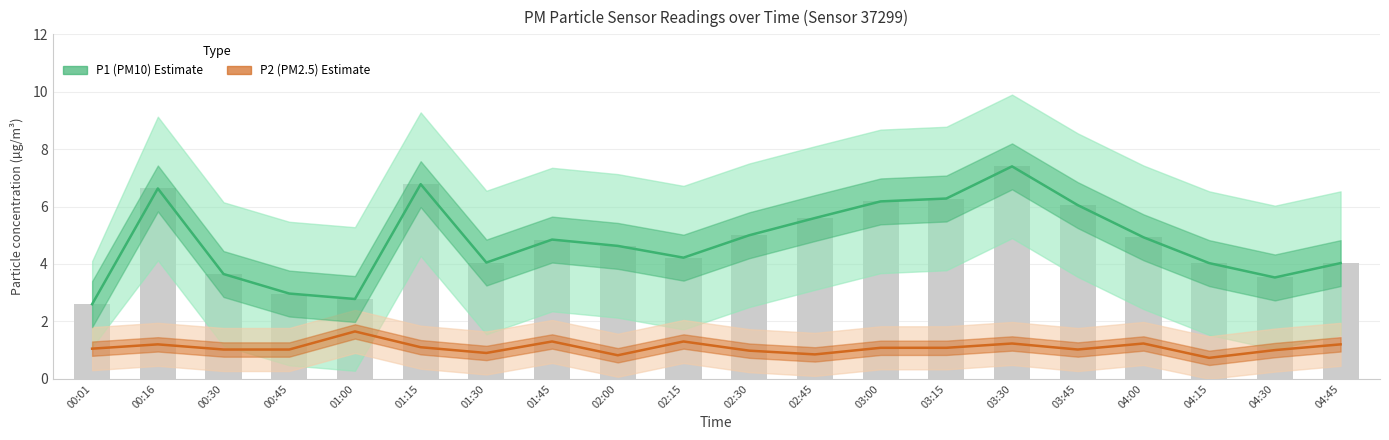

What is the difference between the second highest and second lowest values in the P1 (PM10) estimate series?

4.0